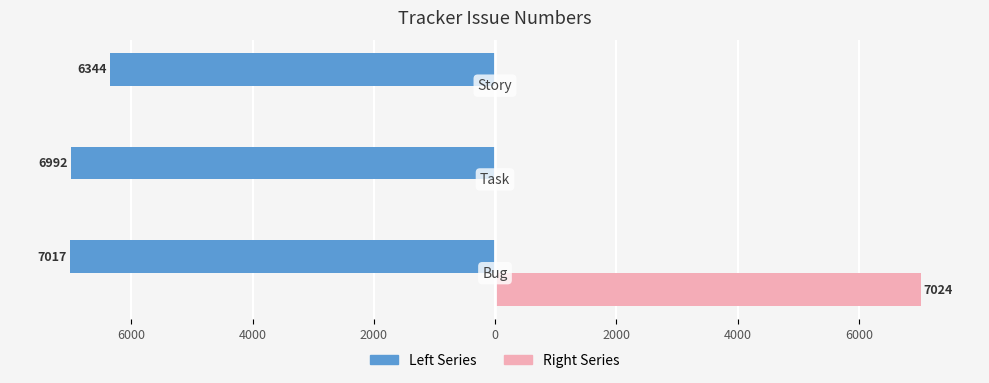

What are all the series names shown in the legend?

Left Series, Right Series